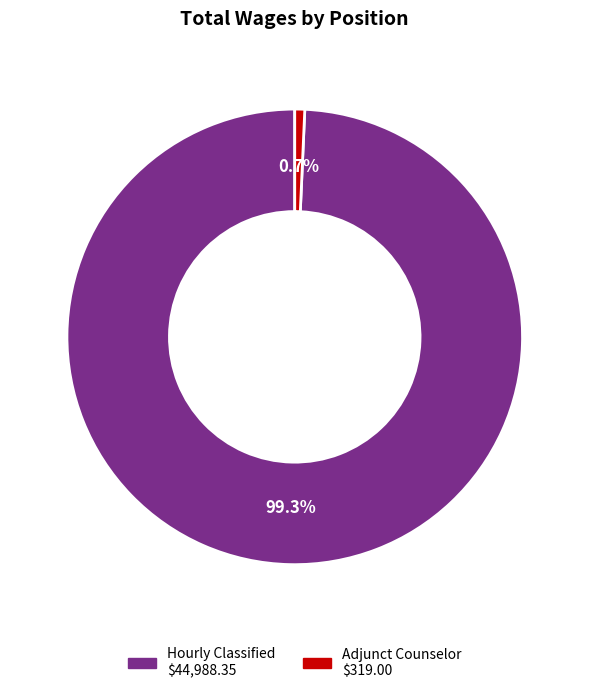

Is Adjunct Counselor the majority of the pie?

No